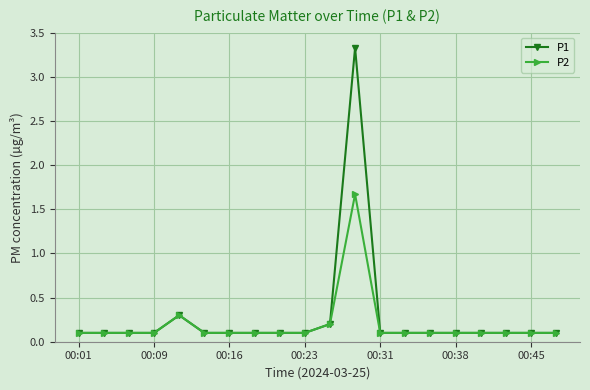

Which series has the widest spread of values?

P1